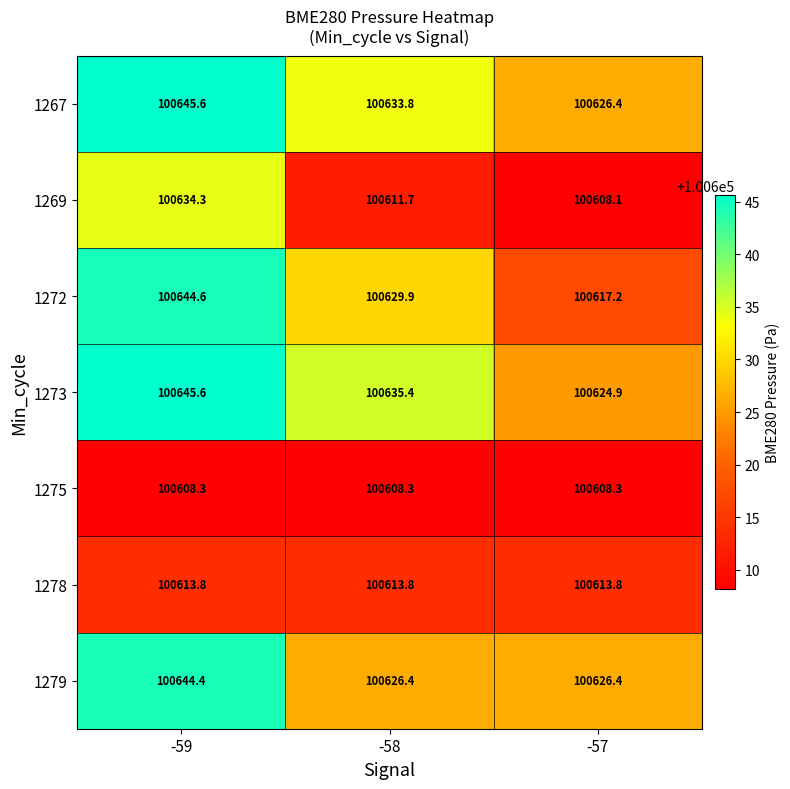

The 1275 series shows 100608.3 at -59. True or false?

True